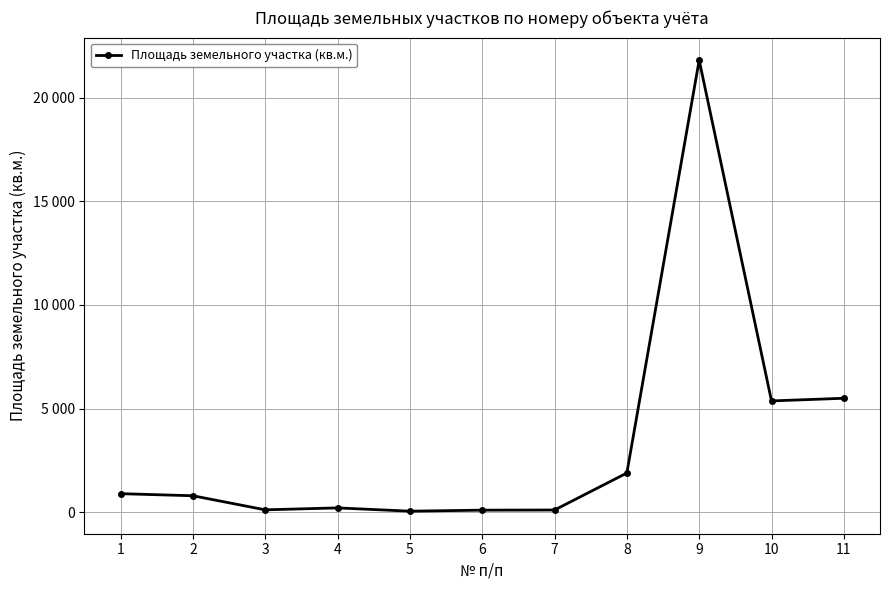

Does the chart have visible grid lines?

Yes